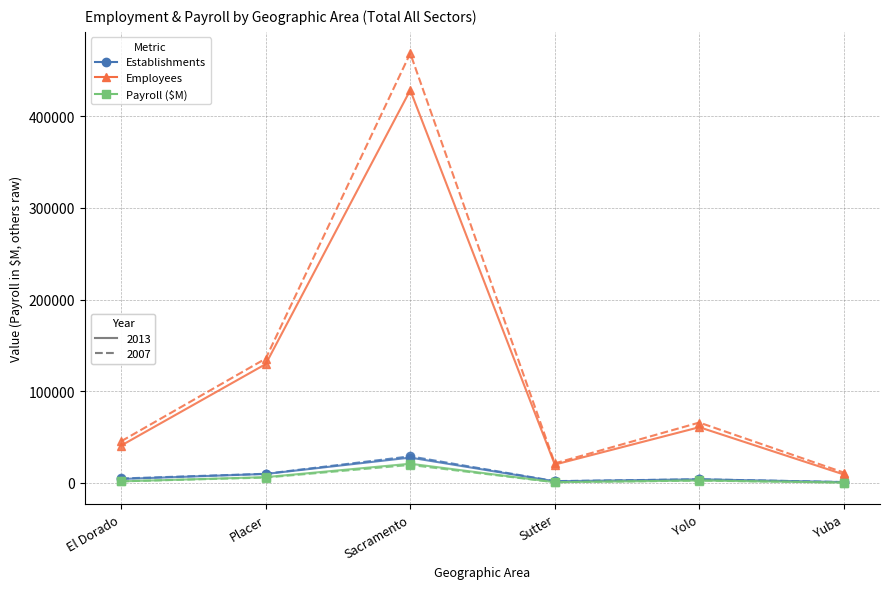

At which category is the sum across all series the highest?

Sacramento